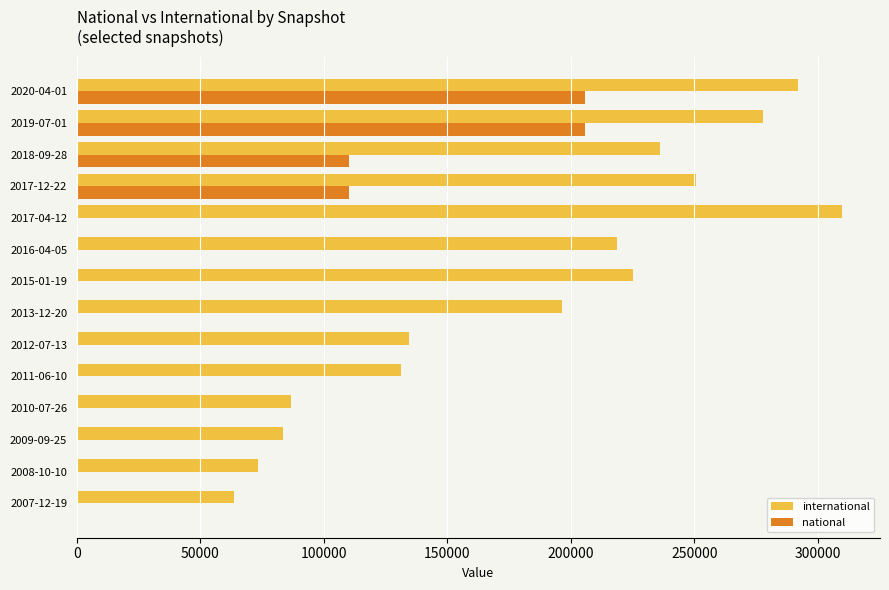

What is the greatest value displayed?

309668